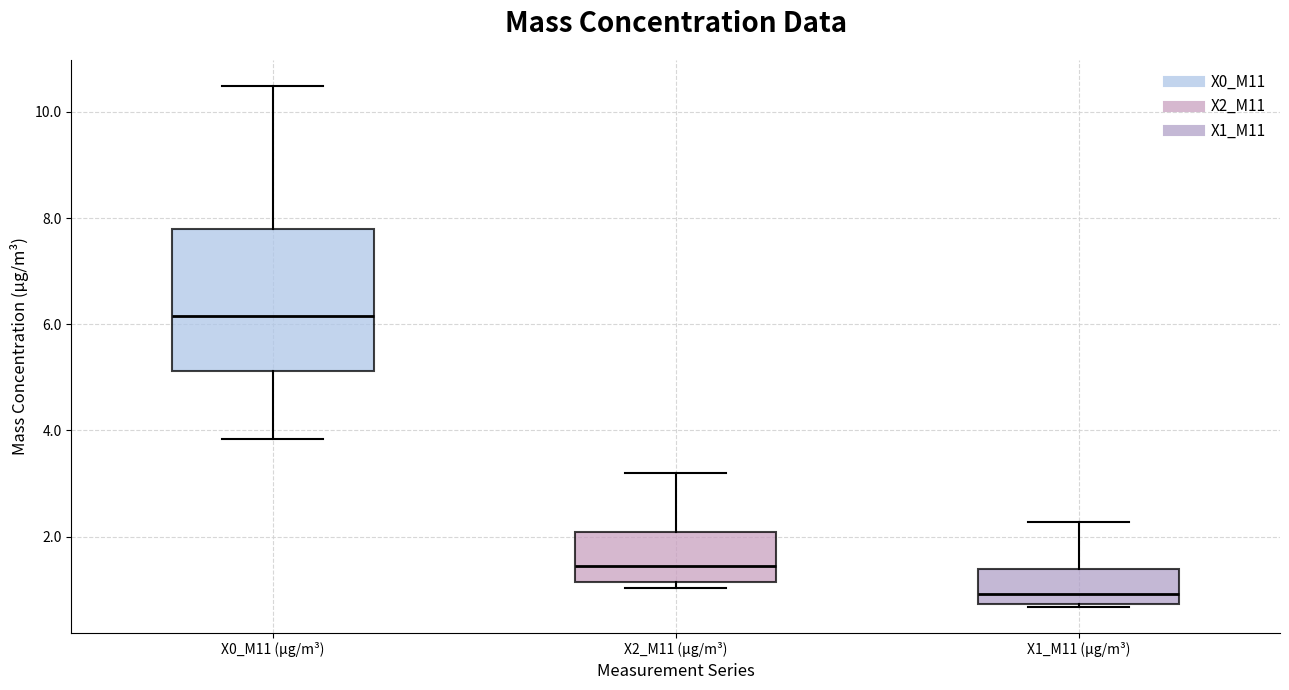

Comparing the boxes themselves (not the whiskers), which one is the tallest?

X0_M11 (μg/m³)